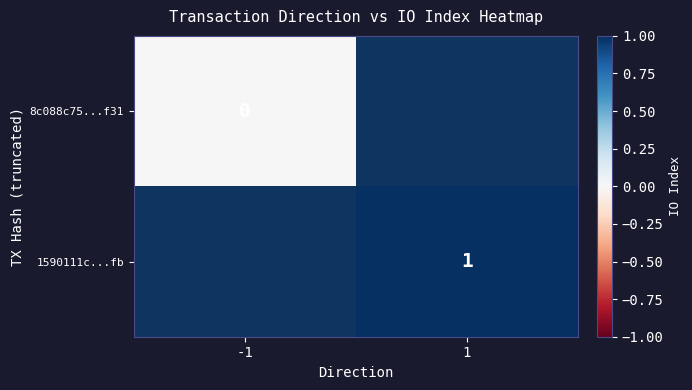

The value of 1590111c...fb at 1 is 0. True or false?

False